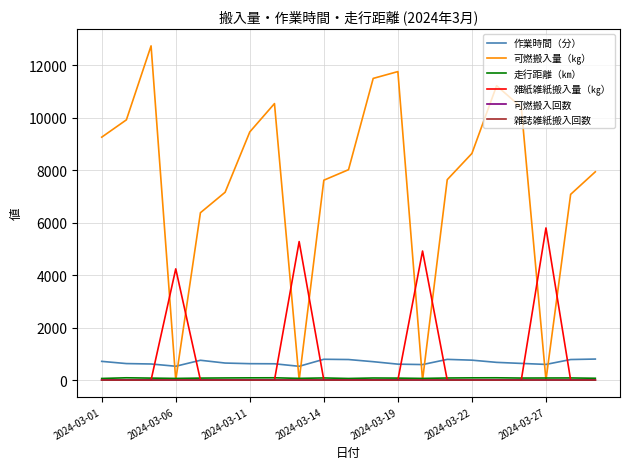

How many lines are shown in the chart?

6